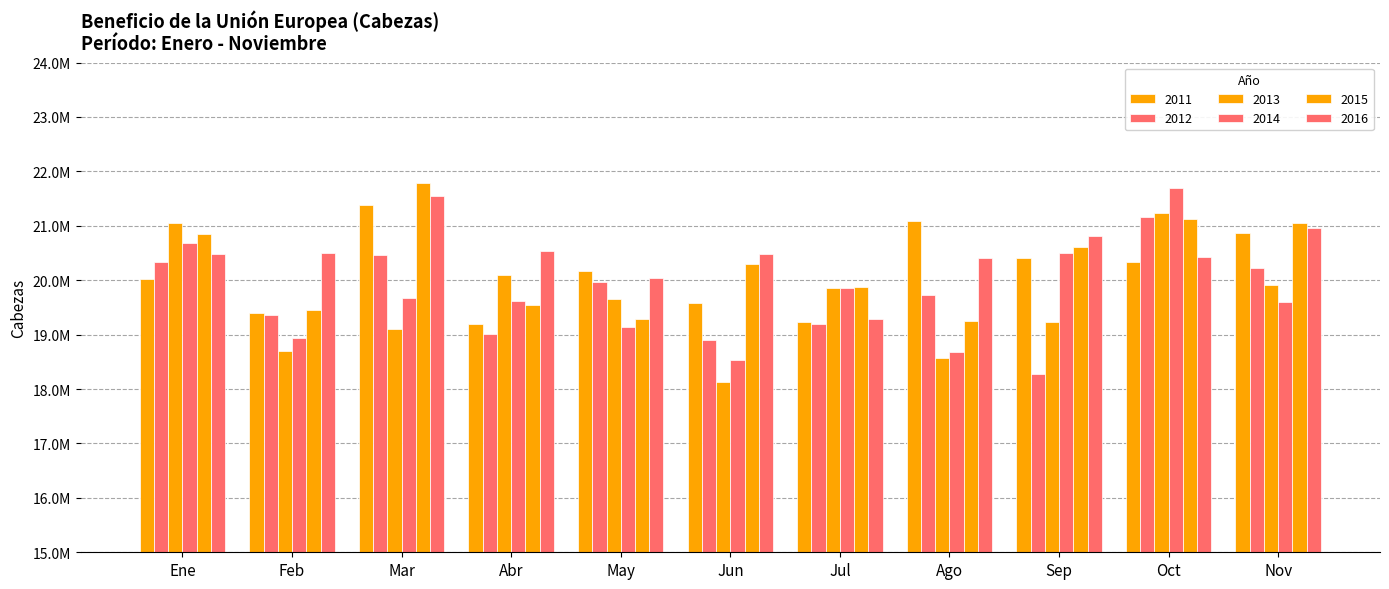

What is the label of the 9th bar from the left?

Sep